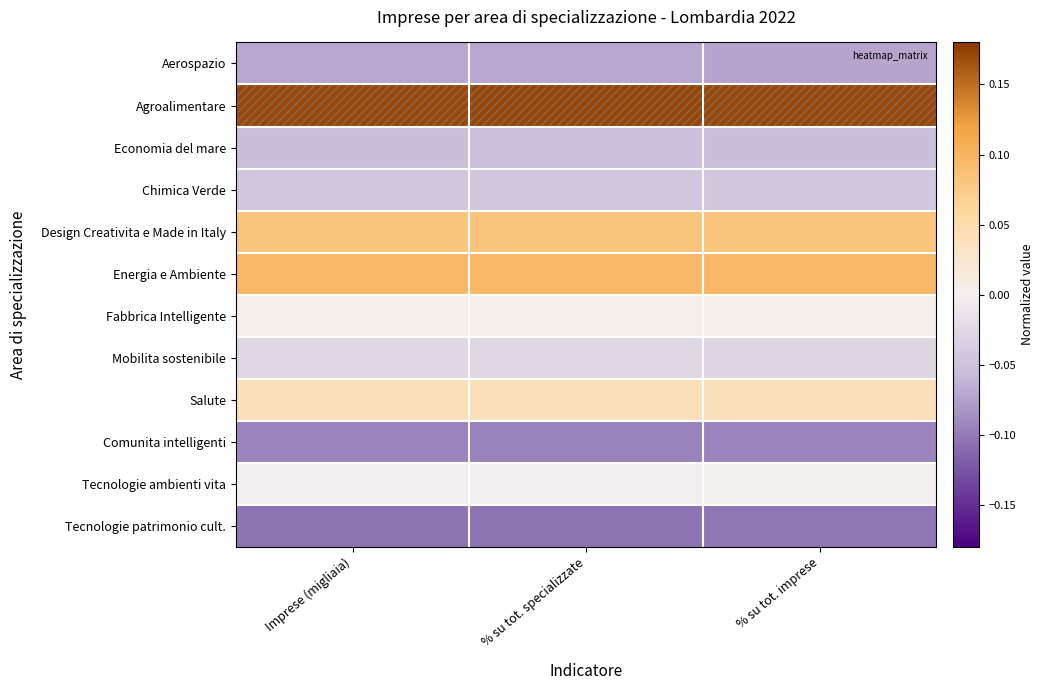

Reading left to right, transcribe all the data shown in this chart.

Aerospazio: Imprese (migliaia)=-0.1	% su tot. specializzate=-0.1	% su tot. imprese=-0.1
Agroalimentare: Imprese (migliaia)=0.2	% su tot. specializzate=0.2	% su tot. imprese=0.2
Economia del mare: Imprese (migliaia)=-0.1	% su tot. specializzate=-0.1	% su tot. imprese=-0.1
Chimica Verde: Imprese (migliaia)=-0.0	% su tot. specializzate=-0.0	% su tot. imprese=-0.0
Design Creativita e Made in Italy: Imprese (migliaia)=0.1	% su tot. specializzate=0.1	% su tot. imprese=0.1
Energia e Ambiente: Imprese (migliaia)=0.1	% su tot. specializzate=0.1	% su tot. imprese=0.1
Fabbrica Intelligente: Imprese (migliaia)=0.0	% su tot. specializzate=0.0	% su tot. imprese=0.0
Mobilita sostenibile: Imprese (migliaia)=-0.0	% su tot. specializzate=-0.0	% su tot. imprese=-0.0
Salute: Imprese (migliaia)=0.0	% su tot. specializzate=0.0	% su tot. imprese=0.0
Comunita intelligenti: Imprese (migliaia)=-0.1	% su tot. specializzate=-0.1	% su tot. imprese=-0.1
Tecnologie ambienti vita: Imprese (migliaia)=-0.0	% su tot. specializzate=-0.0	% su tot. imprese=-0.0
Tecnologie patrimonio cult.: Imprese (migliaia)=-0.1	% su tot. specializzate=-0.1	% su tot. imprese=-0.1